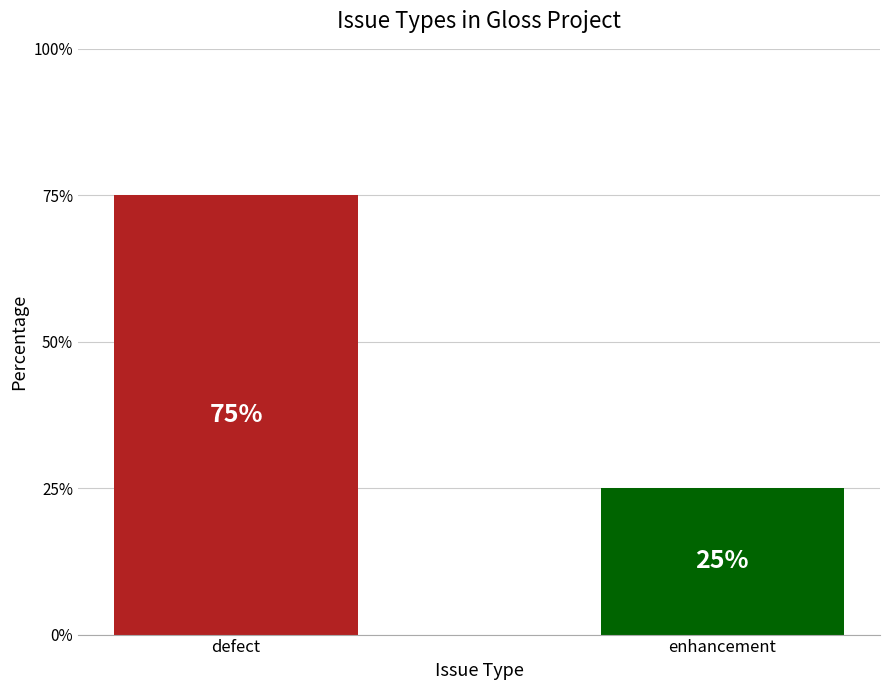

Rank the categories by value from highest to lowest.

defect, enhancement